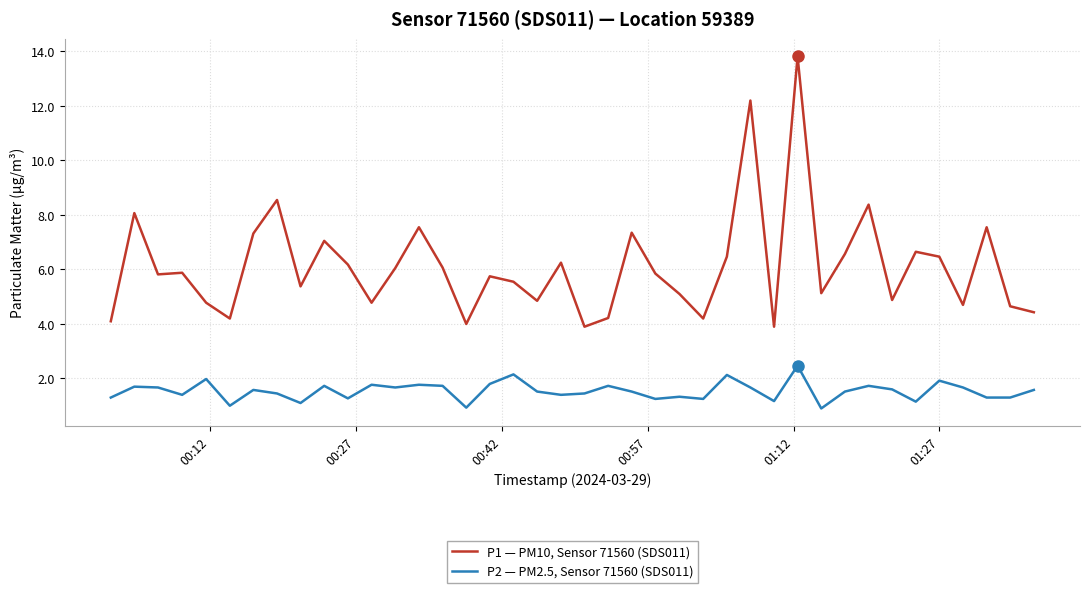

What is the lowest value of the P1 — PM10, Sensor 71560 (SDS011) series?

3.9